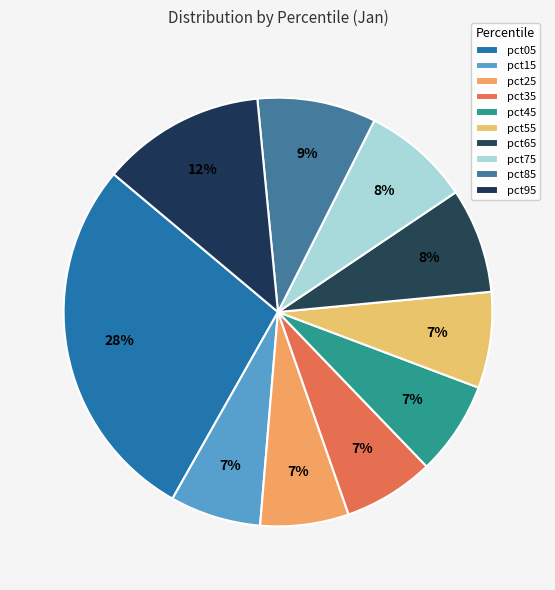

How many segments does this pie chart have?

10